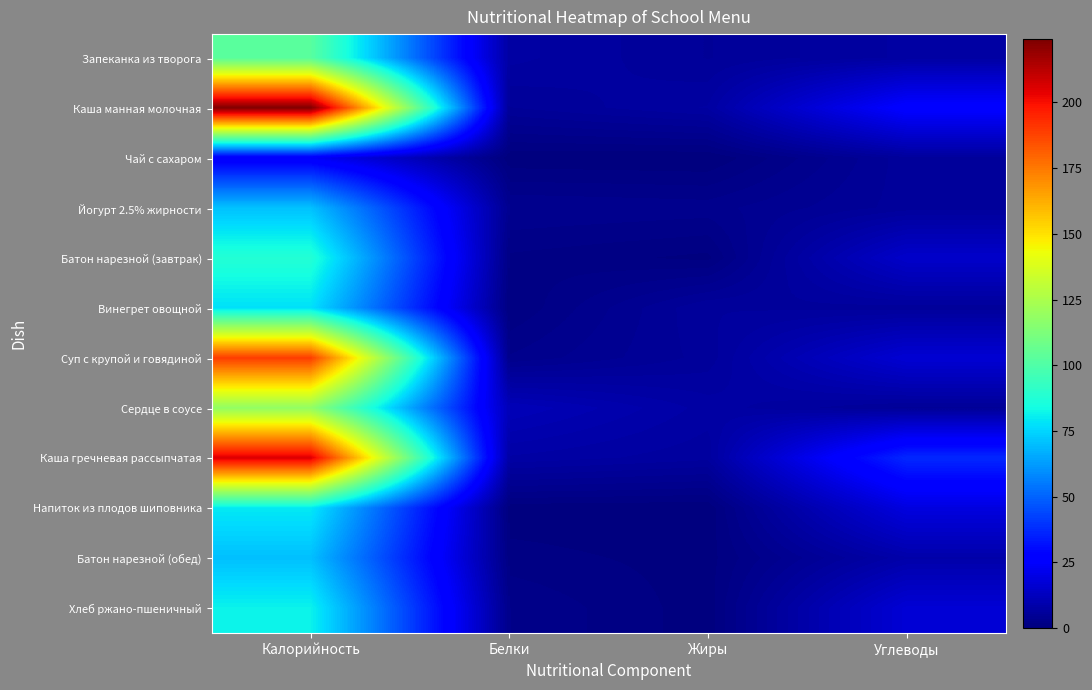

Reading right to left, list all the values displayed in this chart.

Запеканка из творога: Углеводы=7.2	Жиры=5.2	Белки=7.3	Калорийность=102.5
Каша манная молочная: Углеводы=26.7	Жиры=7.1	Белки=5.2	Калорийность=224.0
Чай с сахаром: Углеводы=5.8	Жиры=0.0	Белки=0.2	Калорийность=23.8
Йогурт 2.5% жирности: Углеводы=5.6	Жиры=3.1	Белки=3.5	Калорийность=70.6
Батон нарезной (завтрак): Углеводы=14.9	Жиры=0.6	Белки=1.6	Калорийность=87.9
Винегрет овощной: Углеводы=5.6	Жиры=6.1	Белки=0.9	Калорийность=77.5
Суп с крупой и говядиной: Углеводы=16.7	Жиры=5.6	Белки=2.8	Калорийность=189.3
Сердце в соусе: Углеводы=5.0	Жиры=7.5	Белки=11.4	Калорийность=118.1
Каша гречневая рассыпчатая: Углеводы=37.0	Жиры=6.4	Белки=7.7	Калорийность=206.0
Напиток из плодов шиповника: Углеводы=19.0	Жиры=0.1	Белки=0.3	Калорийность=79.5
Батон нарезной (обед): Углеводы=8.6	Жиры=0.5	Белки=1.2	Калорийность=70.3
Хлеб ржано-пшеничный: Углеводы=17.0	Жиры=0.3	Белки=2.6	Калорийность=81.6